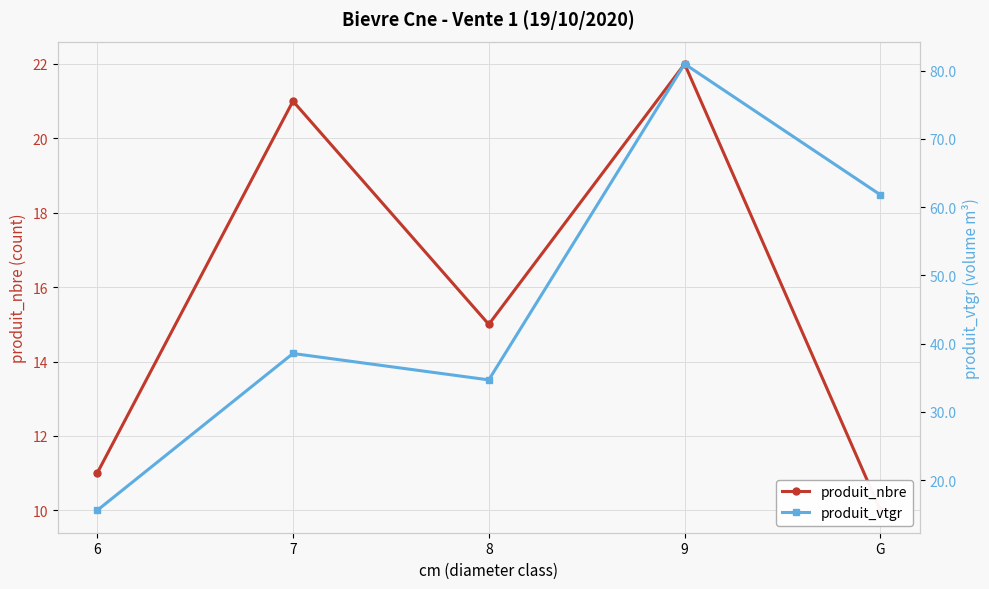

Reading left to right, list all the values displayed in this chart.

produit_nbre: 6=11.0	7=21.0	8=15.0	9=22.0	G=10.0
produit_vtgr: 6=15.6	7=38.6	8=34.7	9=81.0	G=61.8